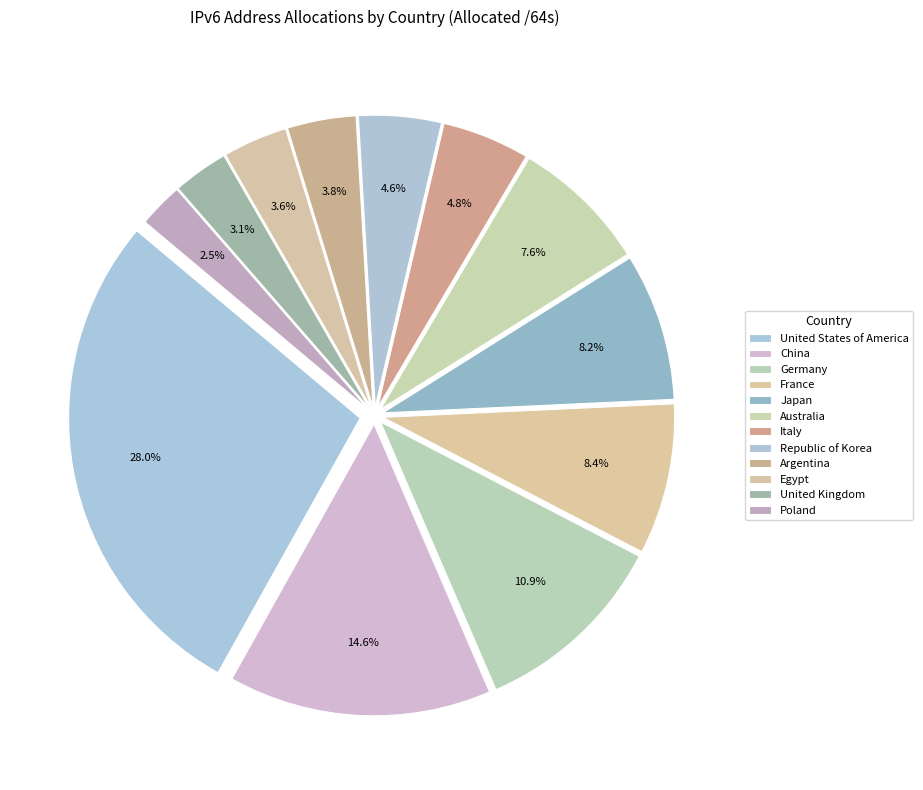

Approximately how many times larger is the value at France compared to United States of America?

0.3